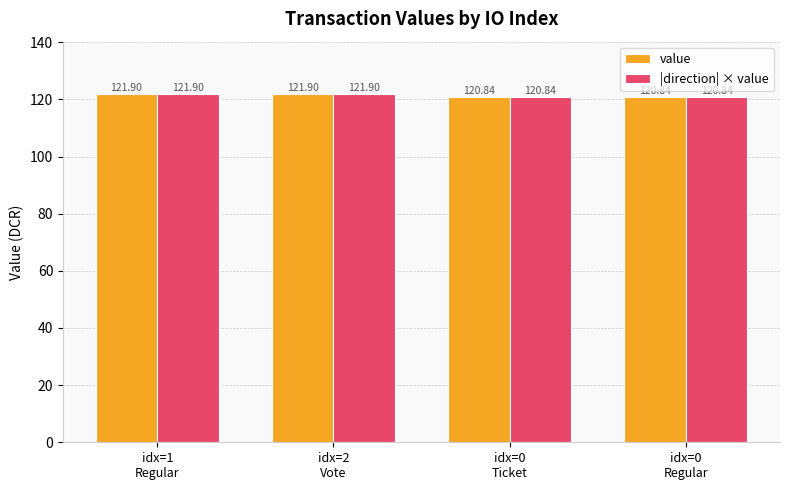

What are all the series names shown in the legend?

value, |direction| × value